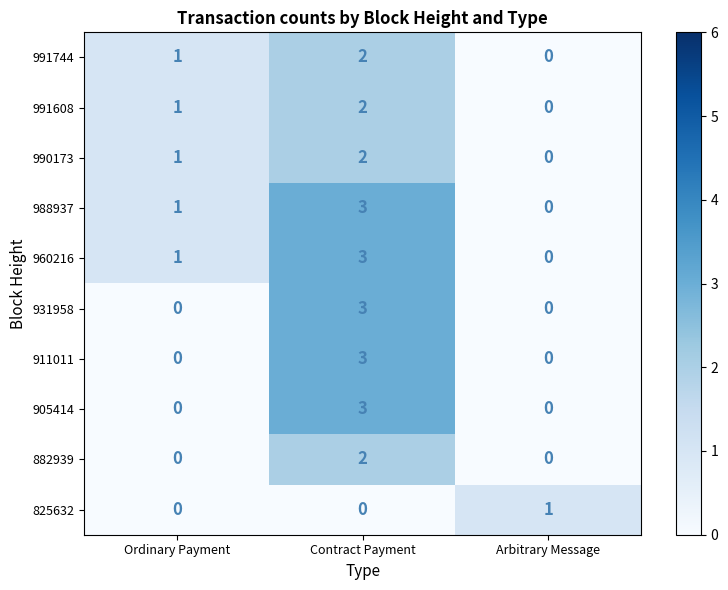

What is the total value across all series at Arbitrary Message?

1